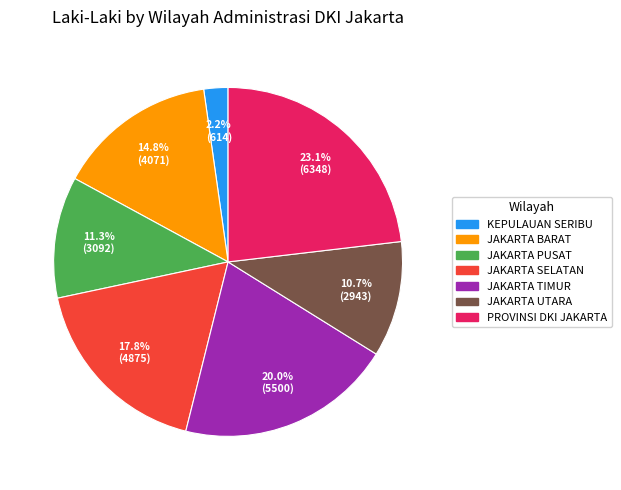

Which has a higher value, JAKARTA UTARA or JAKARTA PUSAT?

JAKARTA PUSAT